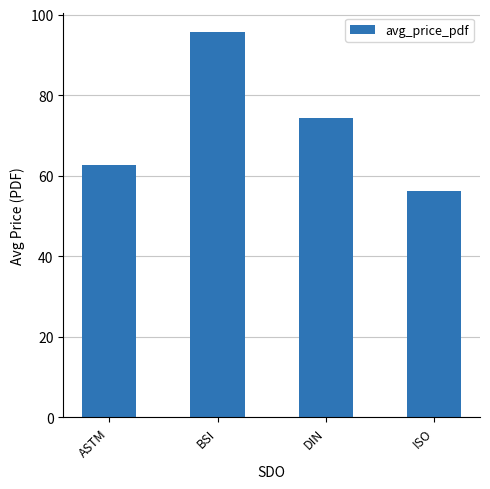

How many bars are there in total?

4